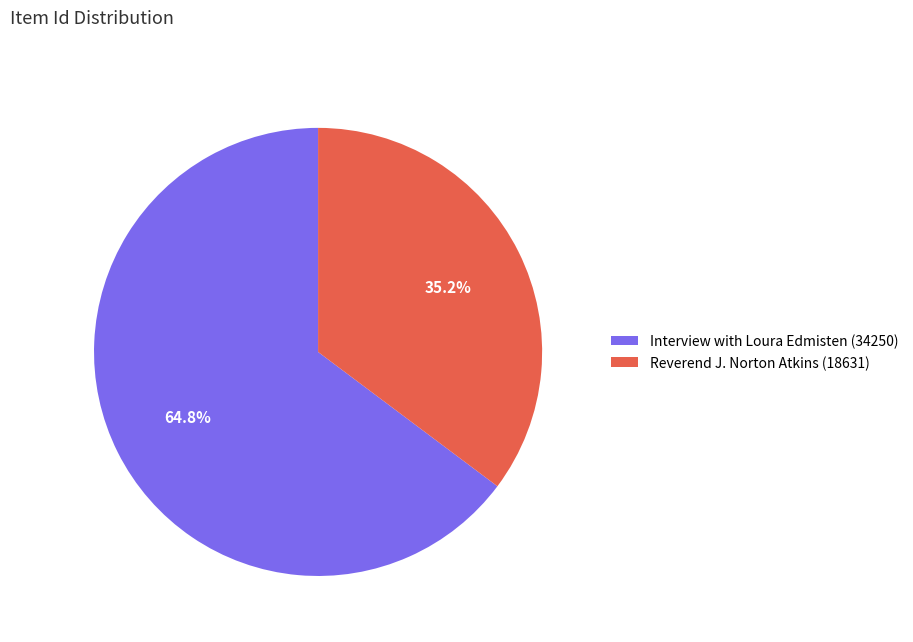

To the nearest percent, what portion does Interview with Loura Edmisten (34250) represent?

65%